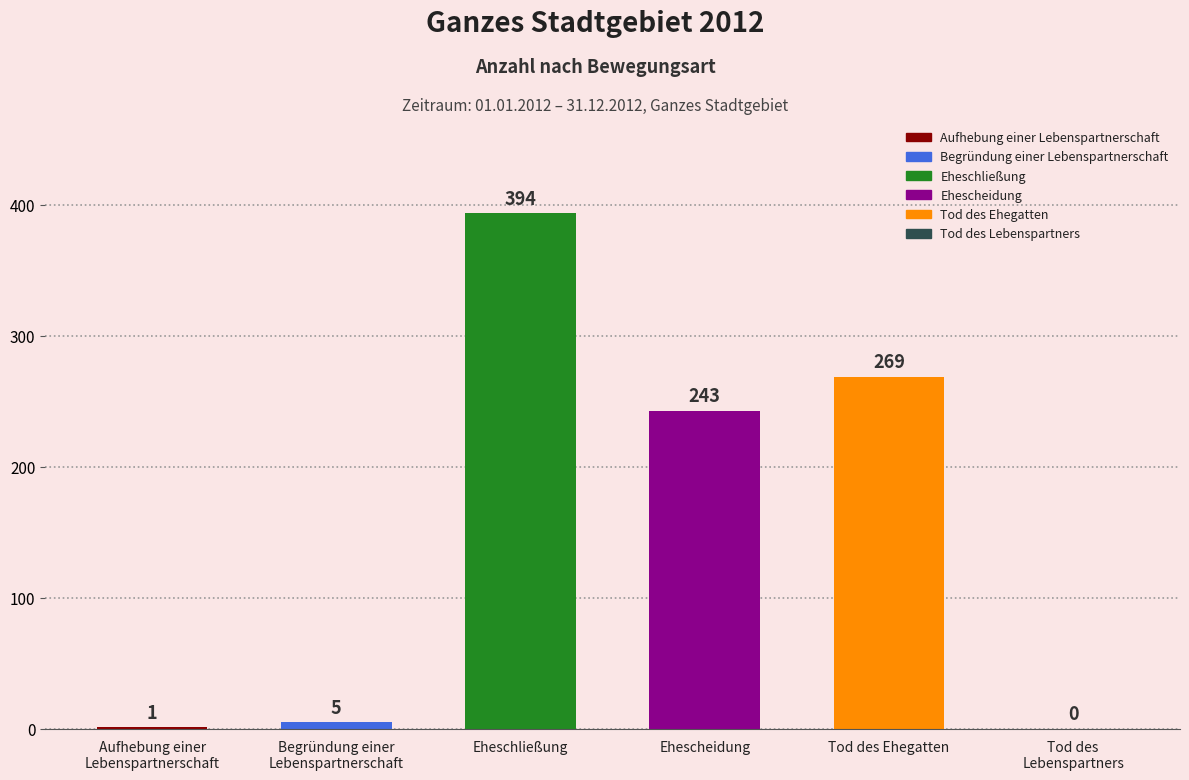

What is the label of the 1st bar from the right?

Tod des
Lebenspartners